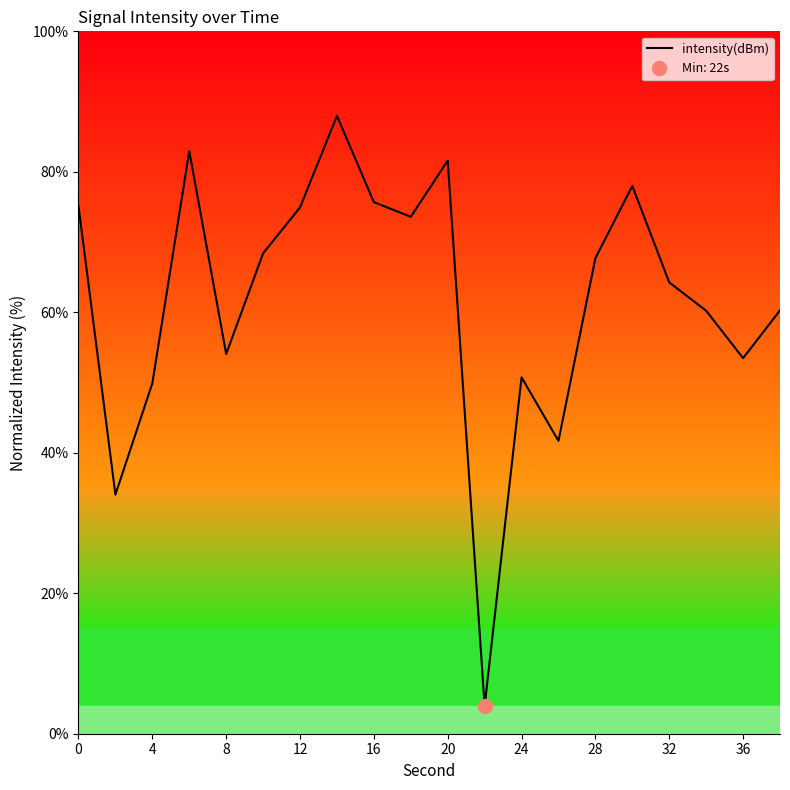

What is the value of the 7th point from the left?

74.9